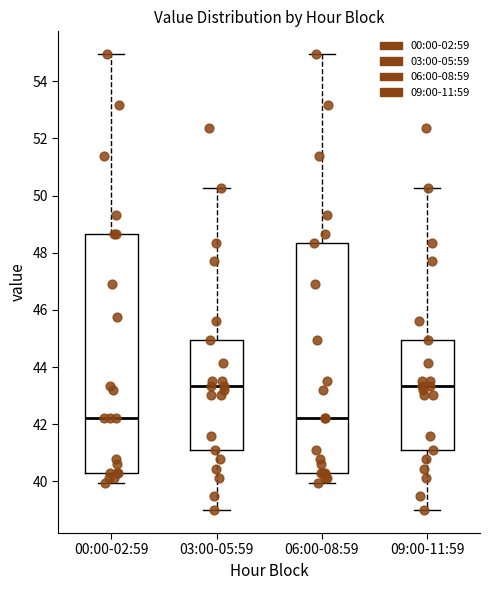

Reading left to right, read every box against the y-axis: the position of its median line, the range the box covers, and the ends of its whiskers. The values are not printed on the chart, so give them approximately, as read against the axis.

00:00-02:59: median 42.2, box 40.2 to 48.6, whiskers 40.0 to 55.0
03:00-05:59: median 43.4, box 41.0 to 45.0, whiskers 39.0 to 50.2
06:00-08:59: median 42.2, box 40.2 to 48.4, whiskers 40.0 to 55.0
09:00-11:59: median 43.4, box 41.0 to 45.0, whiskers 39.0 to 50.2